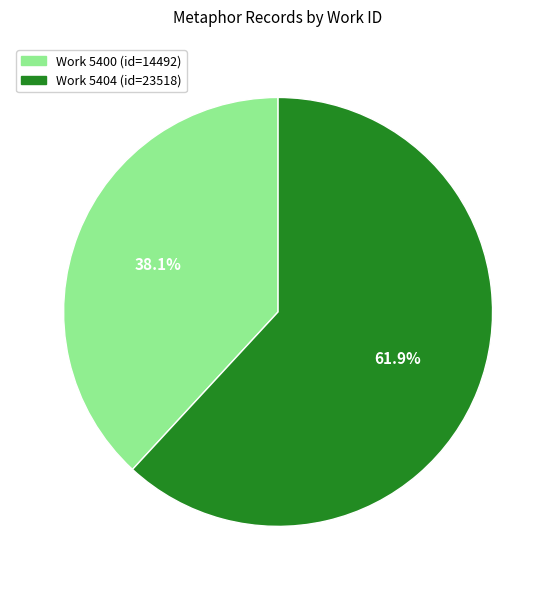

Is there any slice that represents more than half of the pie?

Yes